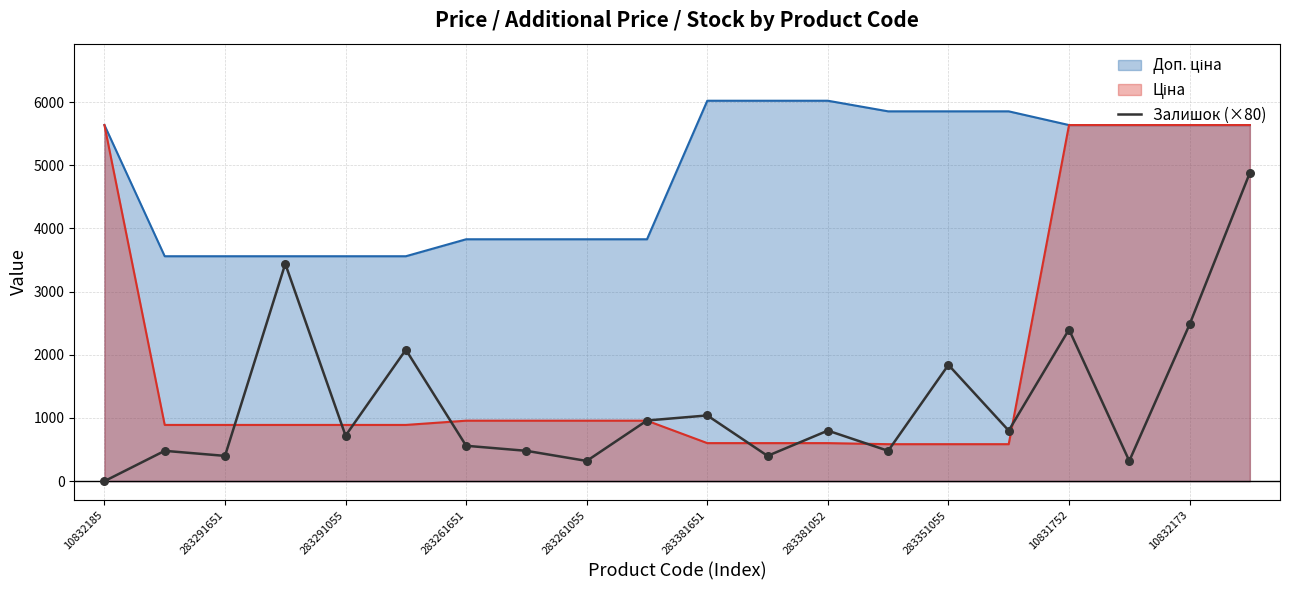

The Залишок (×80) series shows 400.0 at 283291651. True or false?

True